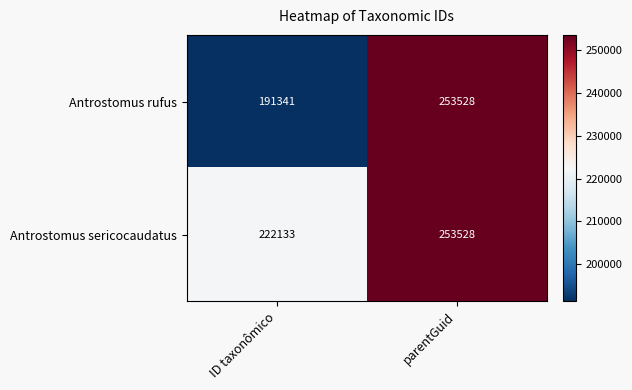

What is the sum of the Antrostomus sericocaudatus values at parentGuid and ID taxonômico?

475661